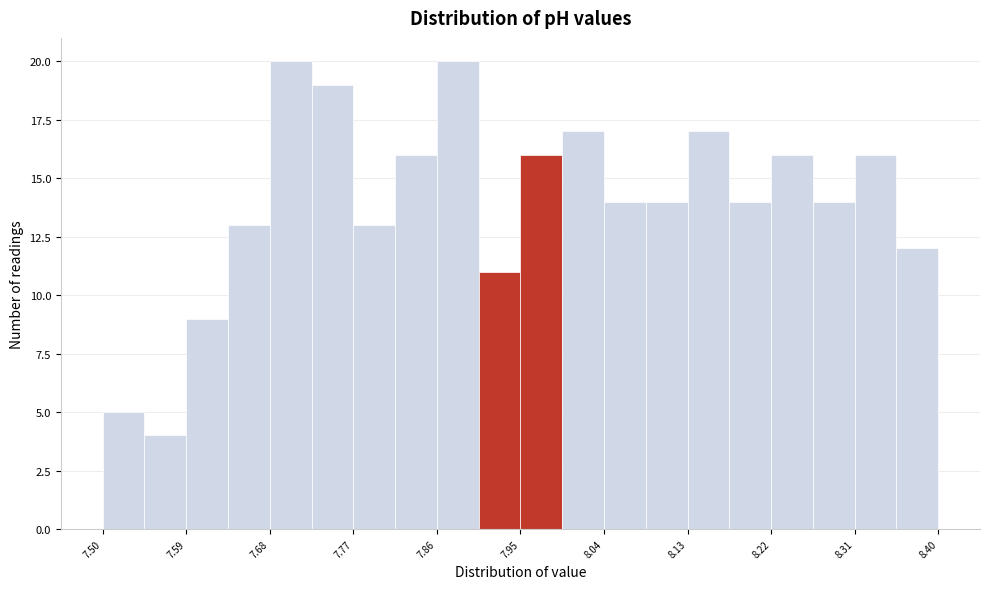

What is the height of the bar covering 8.085 to 8.130 on the x-axis? Neither the bar edges nor the heights are printed on the chart, so give them approximately, as read against the axes.

14